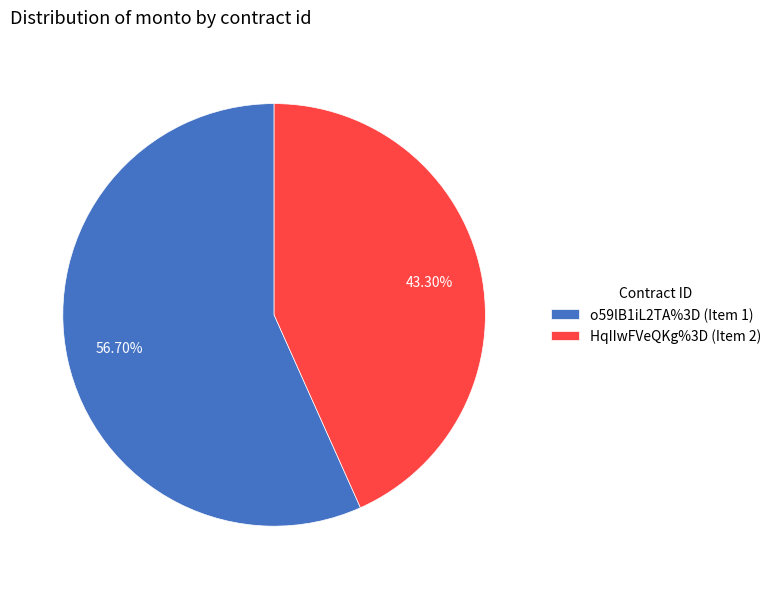

Which slice represents more than half of the pie?

o59lB1iL2TA%3D